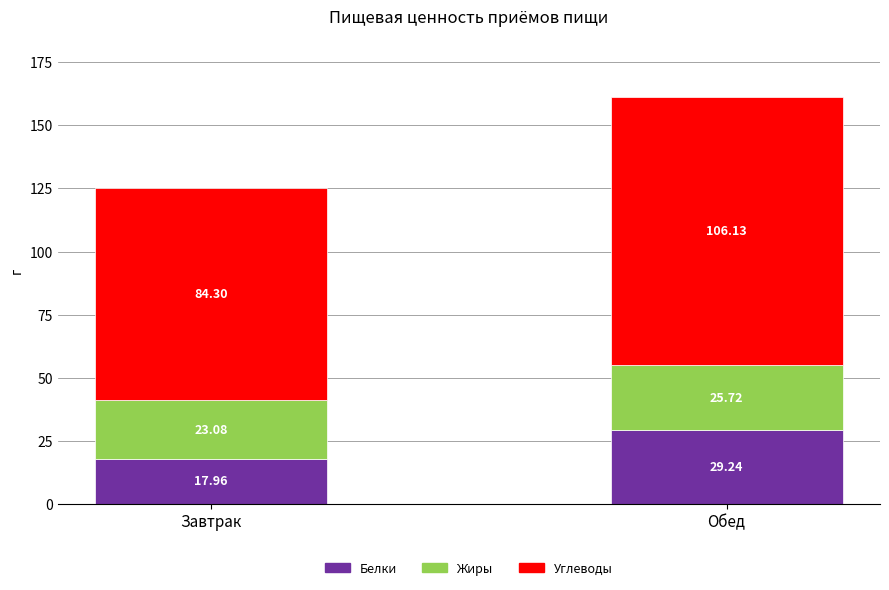

What is the total value across all series at Завтрак?

125.3